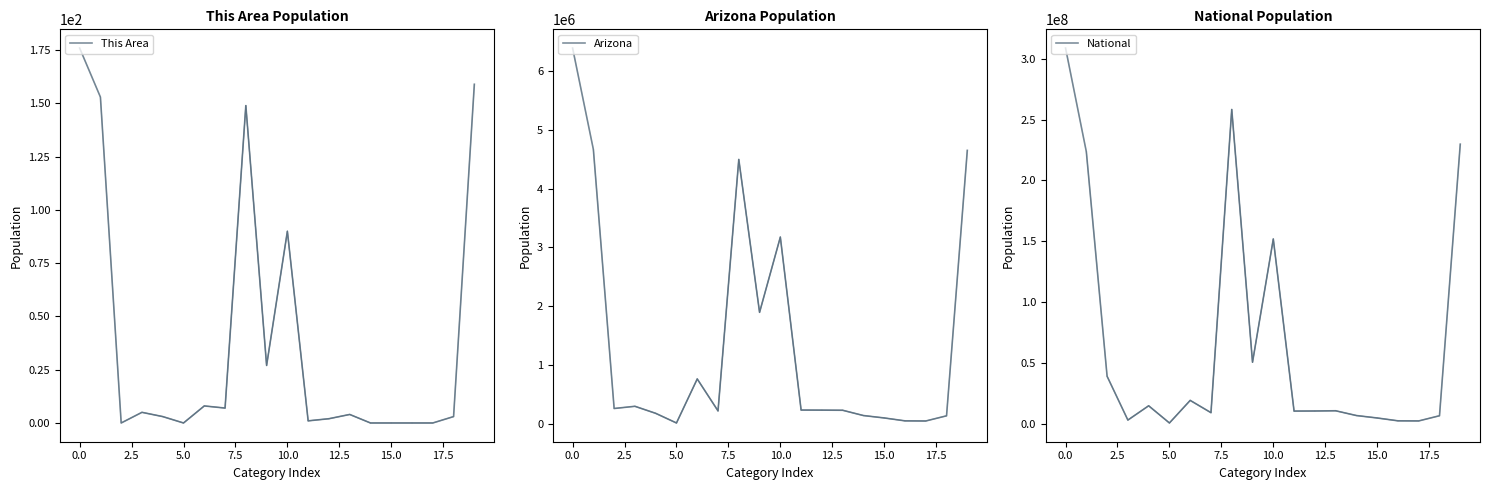

How many categories are shown in the chart?

20